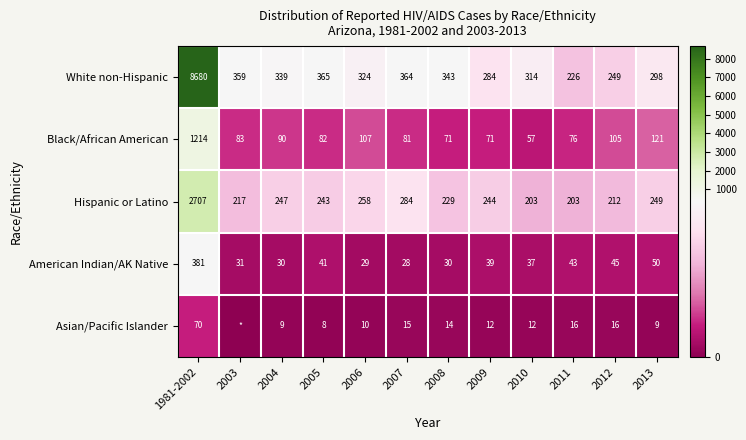

What is the difference between the maximum and second lowest values in the White non-Hispanic series?

8431